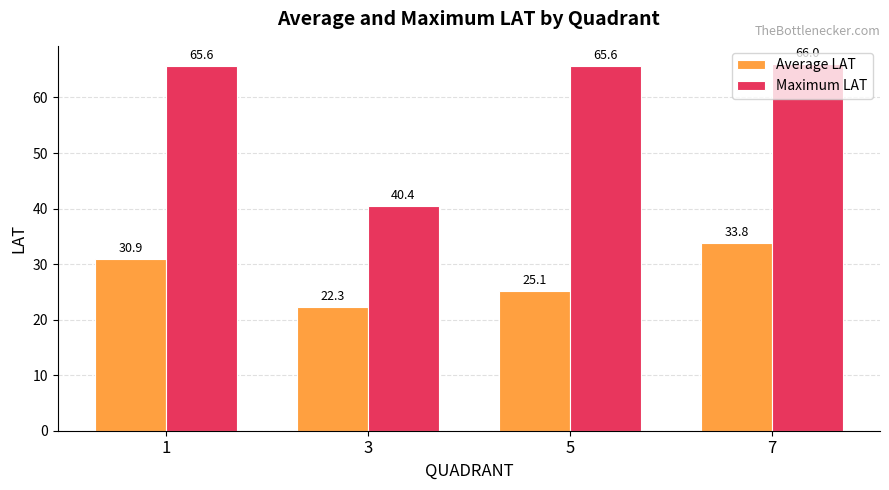

Which series has the widest spread of values?

Maximum LAT